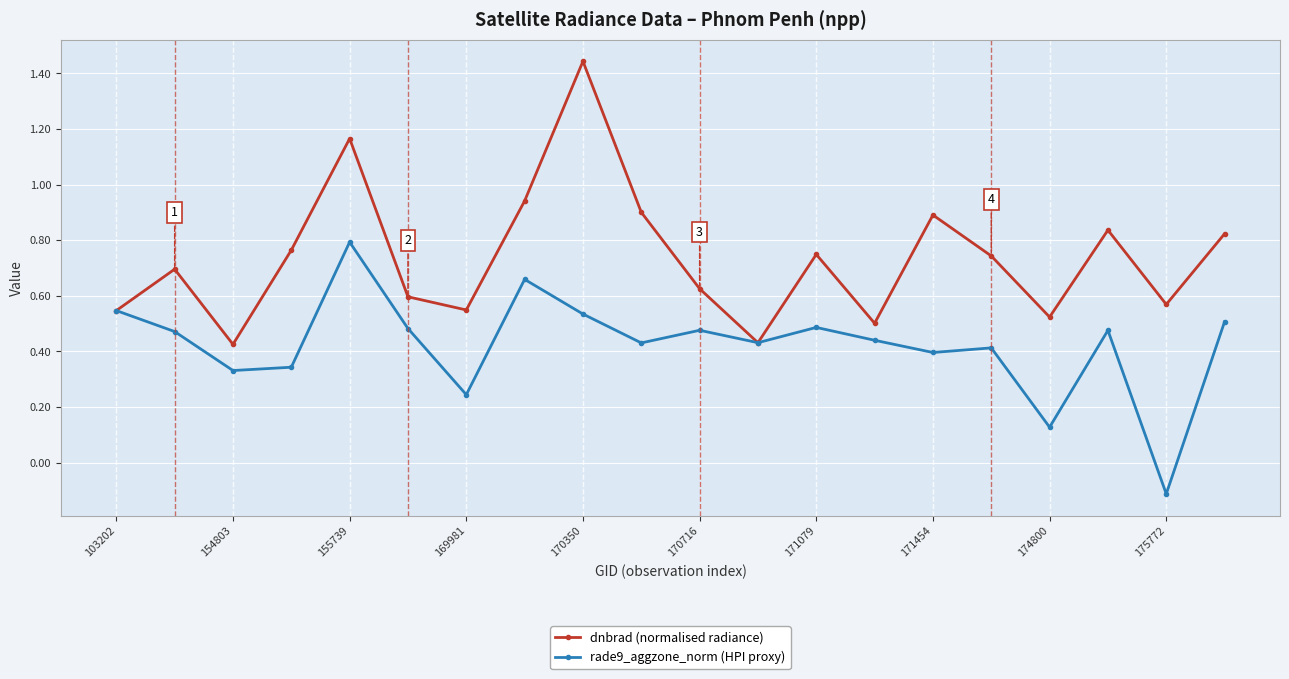

How many interior local valleys does the dnbrad (normalised radiance) series have?

6